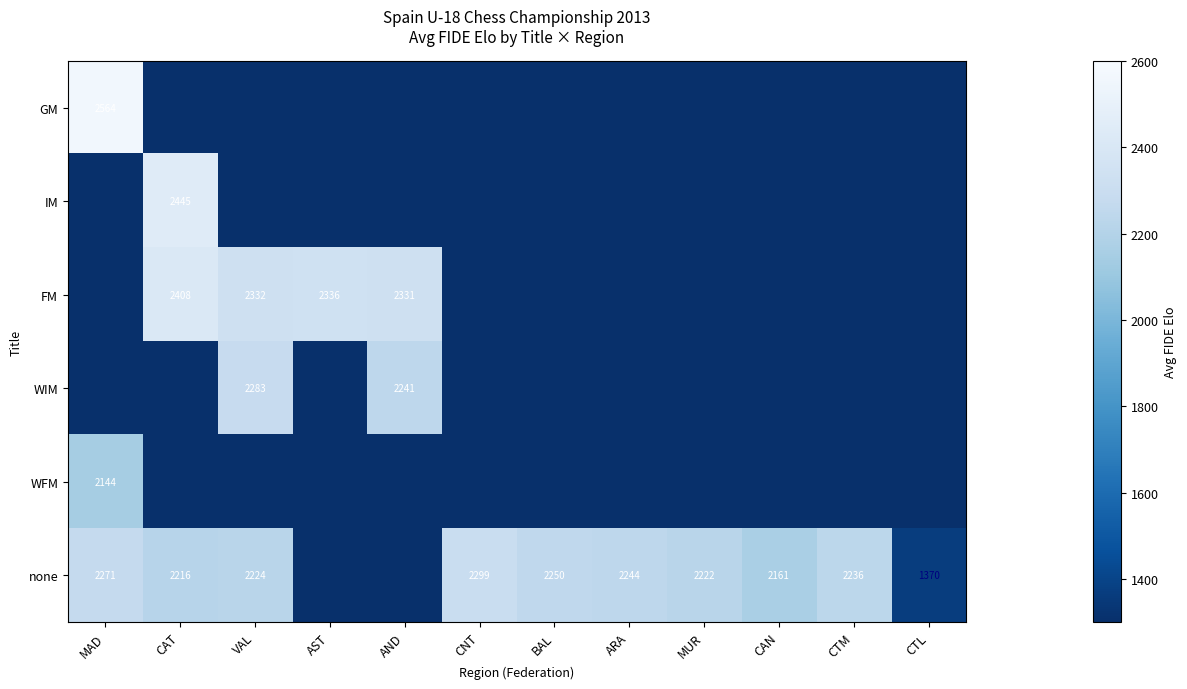

What is the sum of the none values at BAL and ARA?

4494